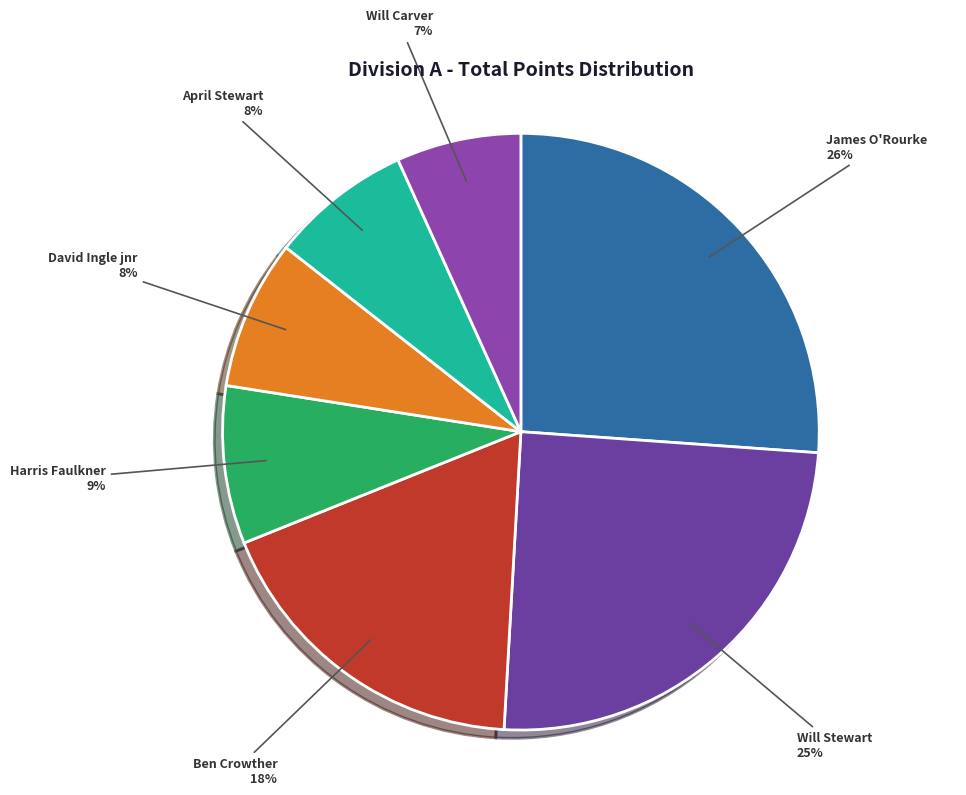

To the nearest percent, what is the difference between the largest and smallest slice percentages?

19%